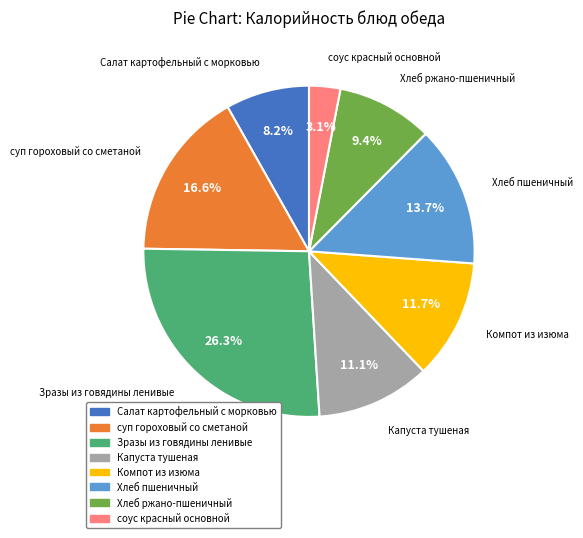

True or false: Салат картофельный с морковью accounts for 8% of the total.

True